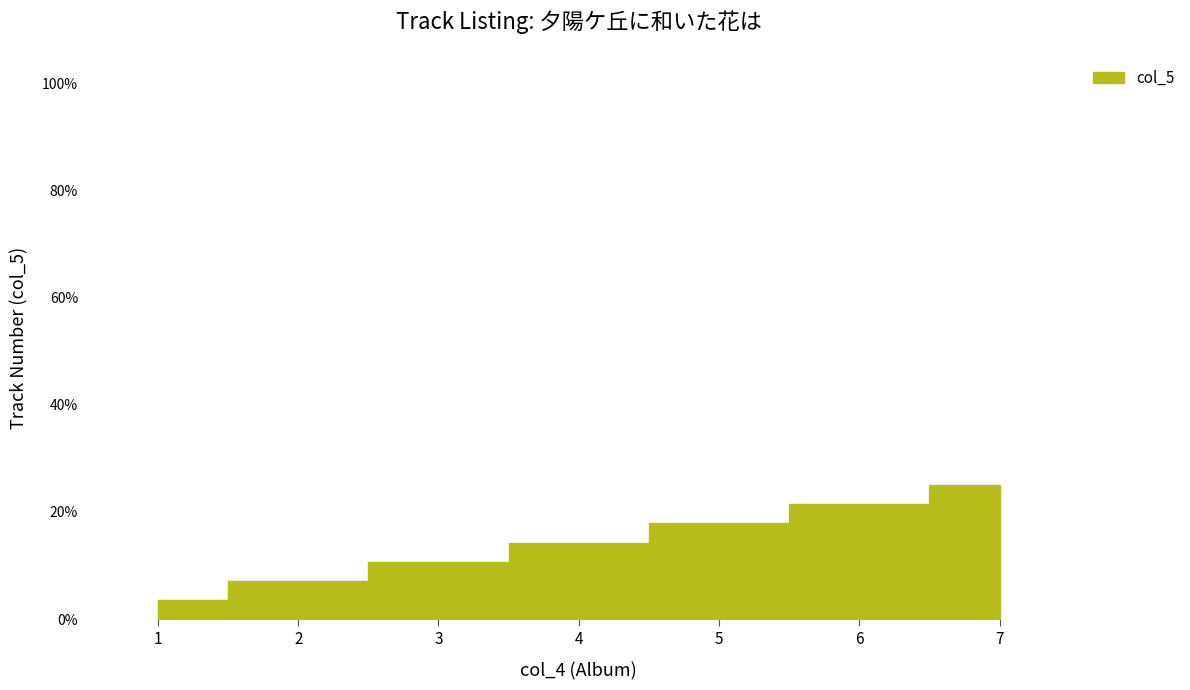

Does the chart display data point markers on the line(s)?

No